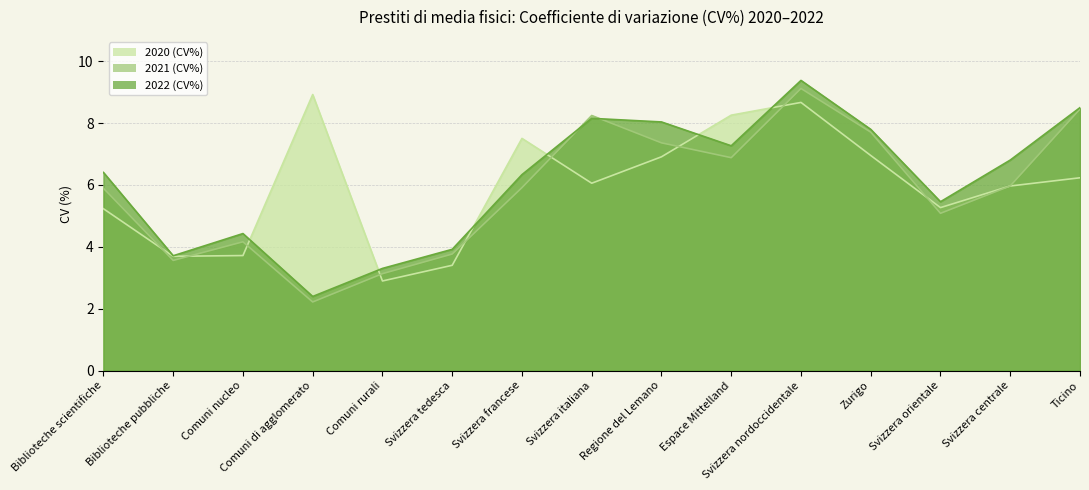

At how many categories does at least one series exceed 7?

8